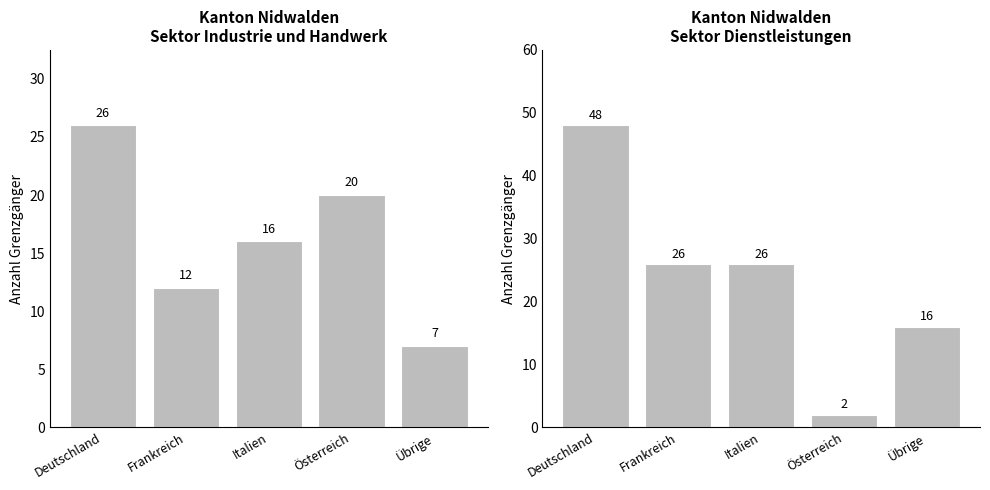

What is the value of the Sektor Industrie bar at the 2nd from the left?

12